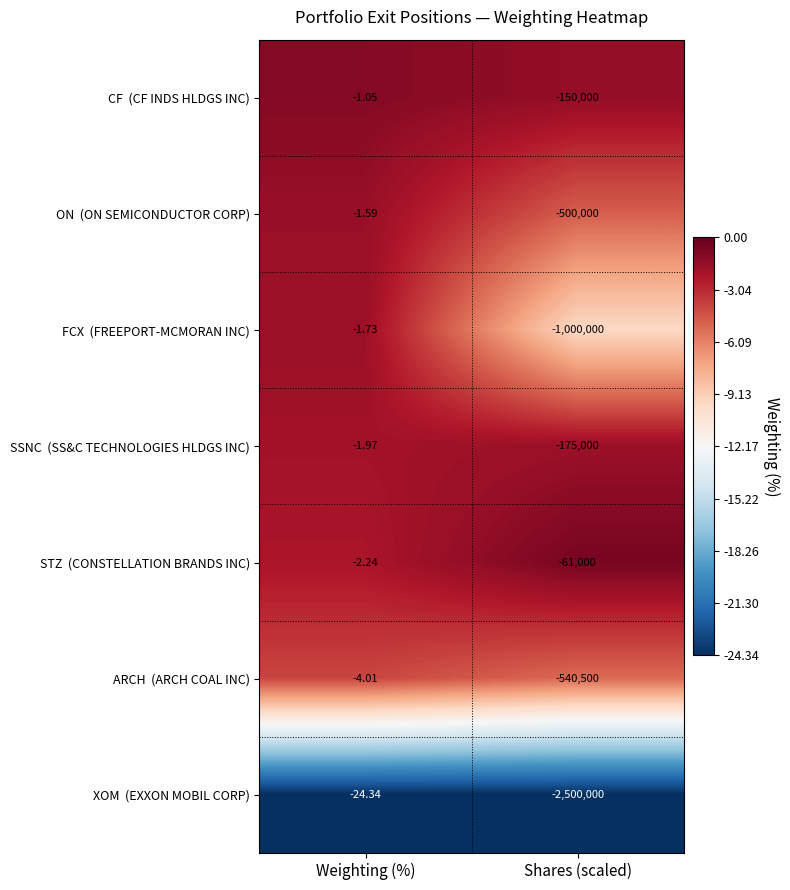

At which category does the chart reach its minimum across all series?

Shares (scaled)